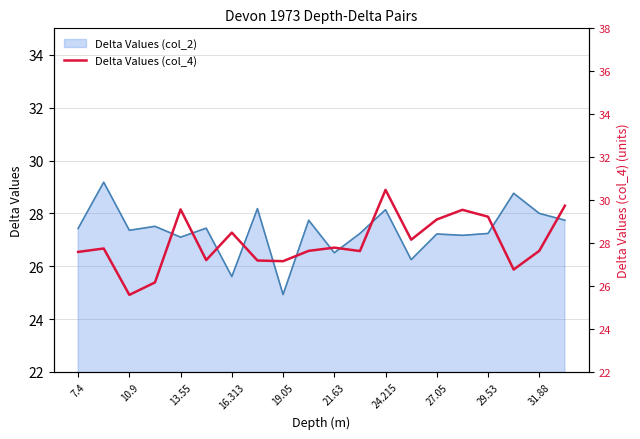

How many categories are shown in the chart?

20